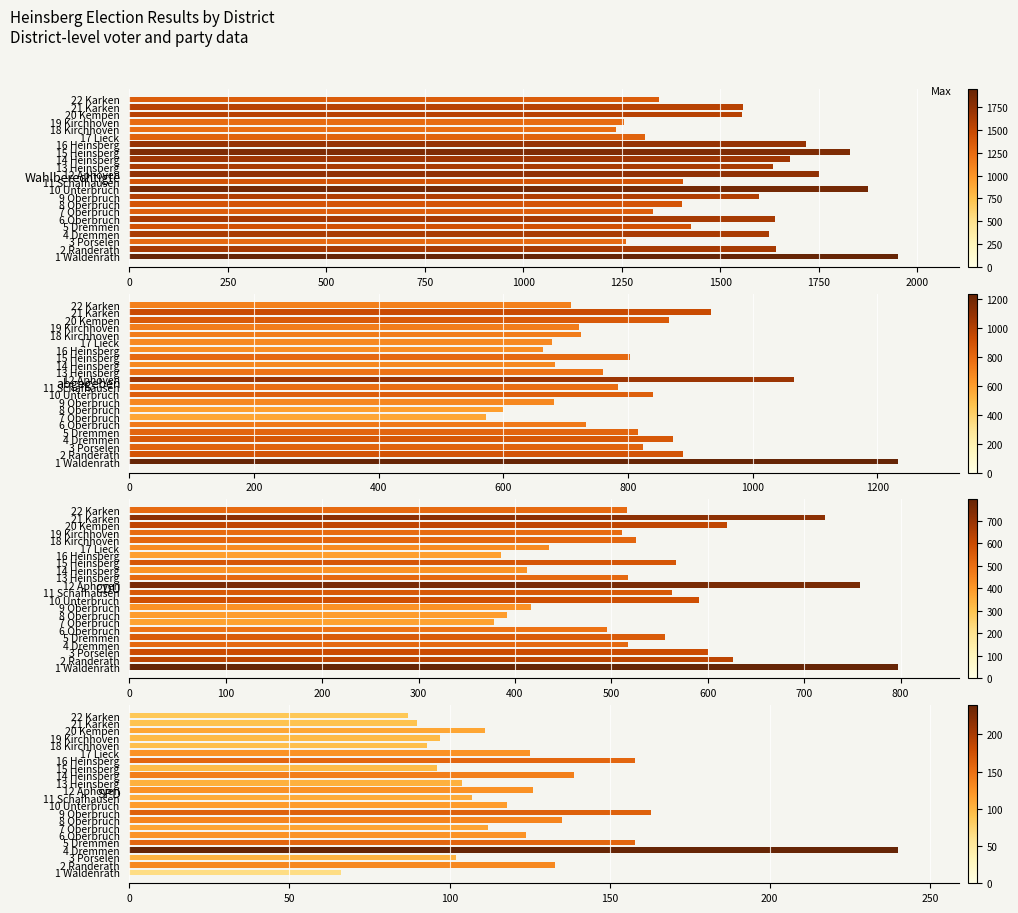

Which series has the largest range (max minus min)?

Wahlberechtigte